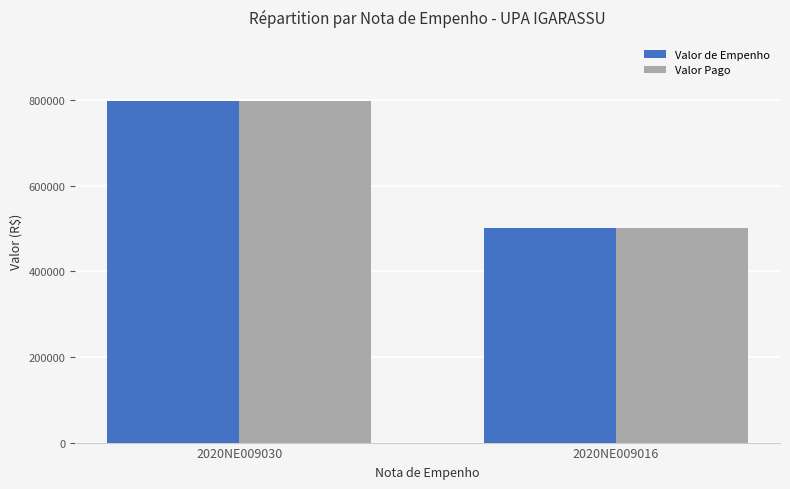

What is the total value across all series at 2020NE009030?

1593918.5